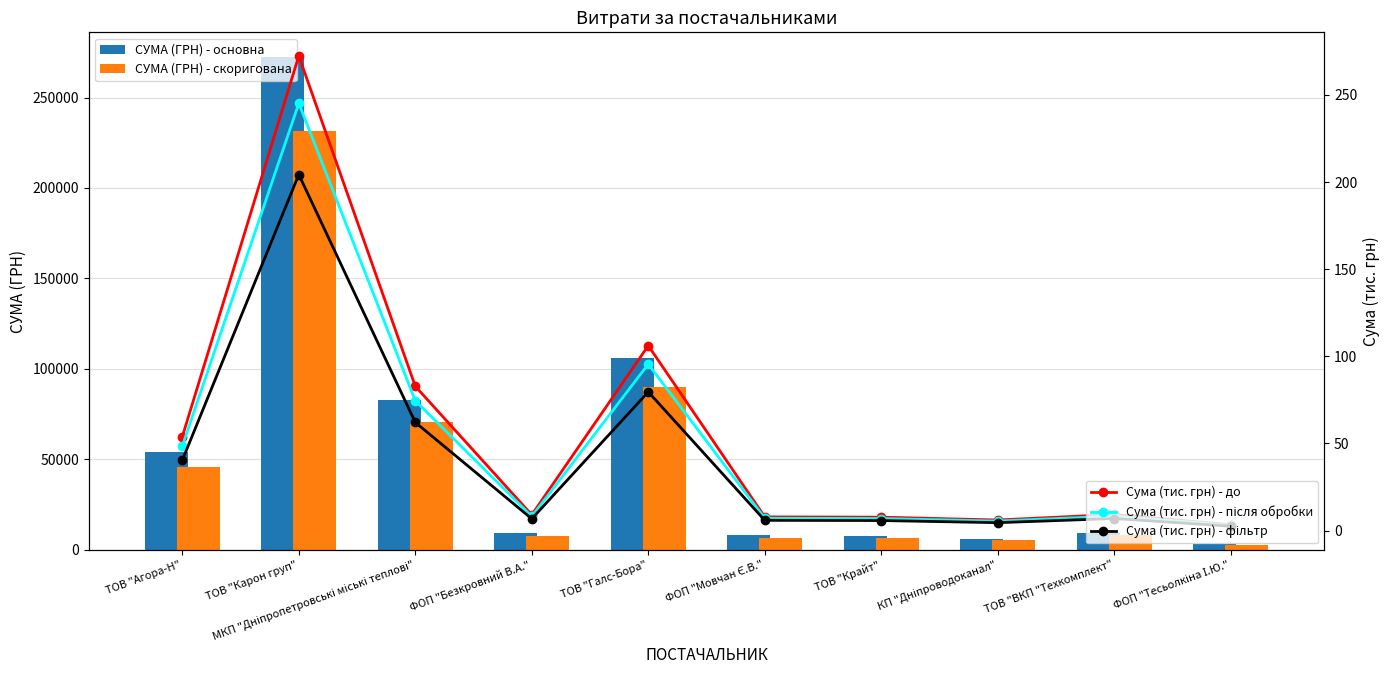

Where does the Сума (тис. грн) - фільтр series first go above 6?

ТОВ "Агора-Н"